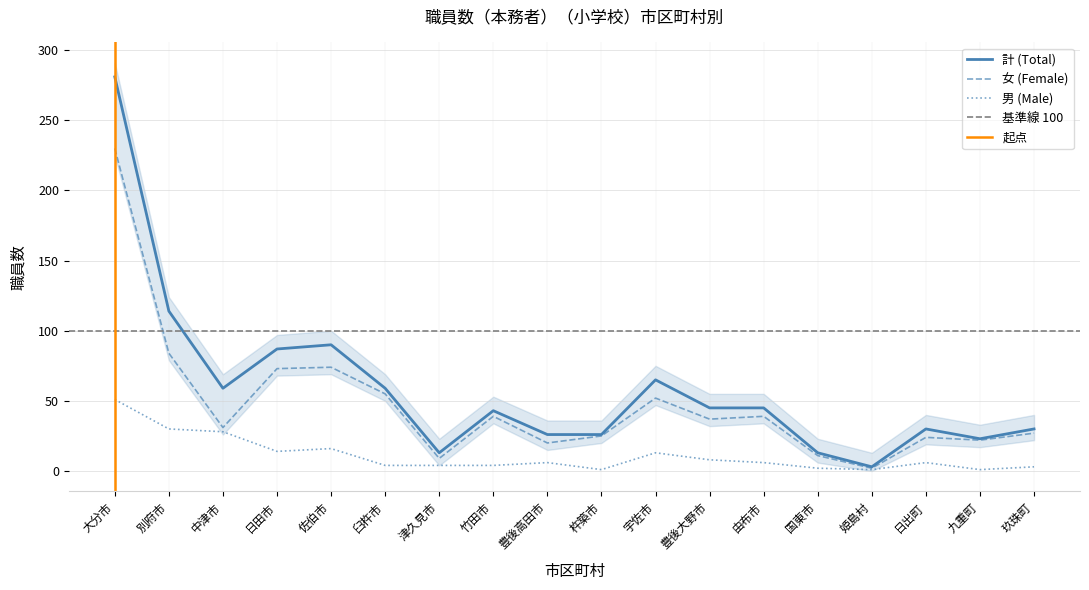

True or false: 女 (Female) and 男 (Male) cross at least once.

False